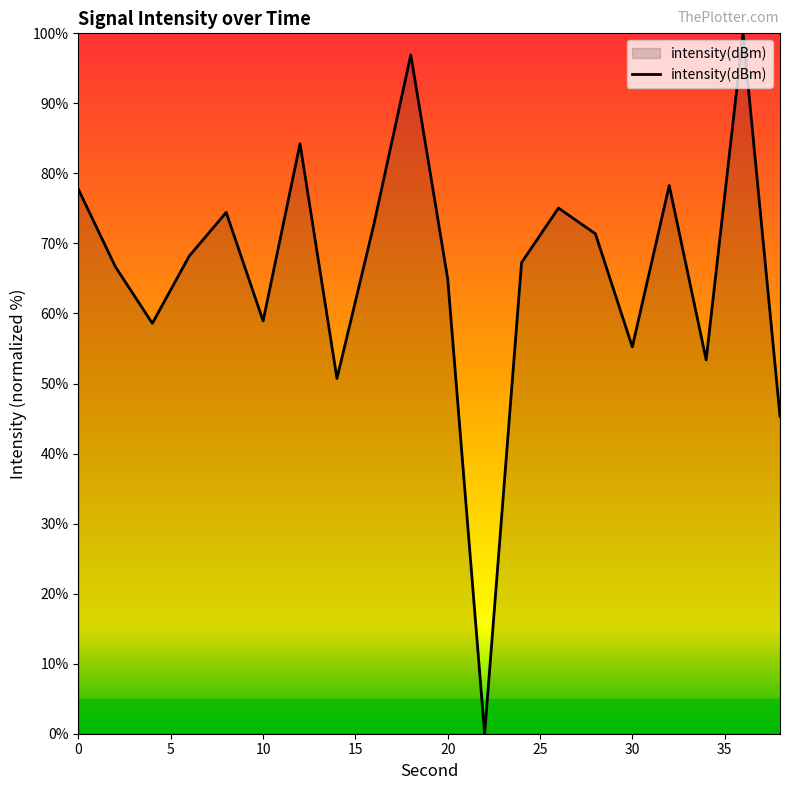

What is the maximum value shown in the chart?

100.0